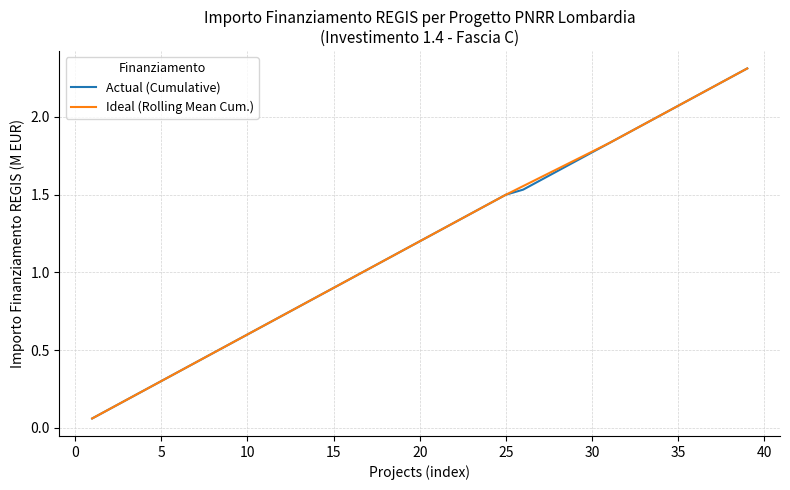

The Actual (Cumulative) series shows 0.3 at 5. True or false?

True